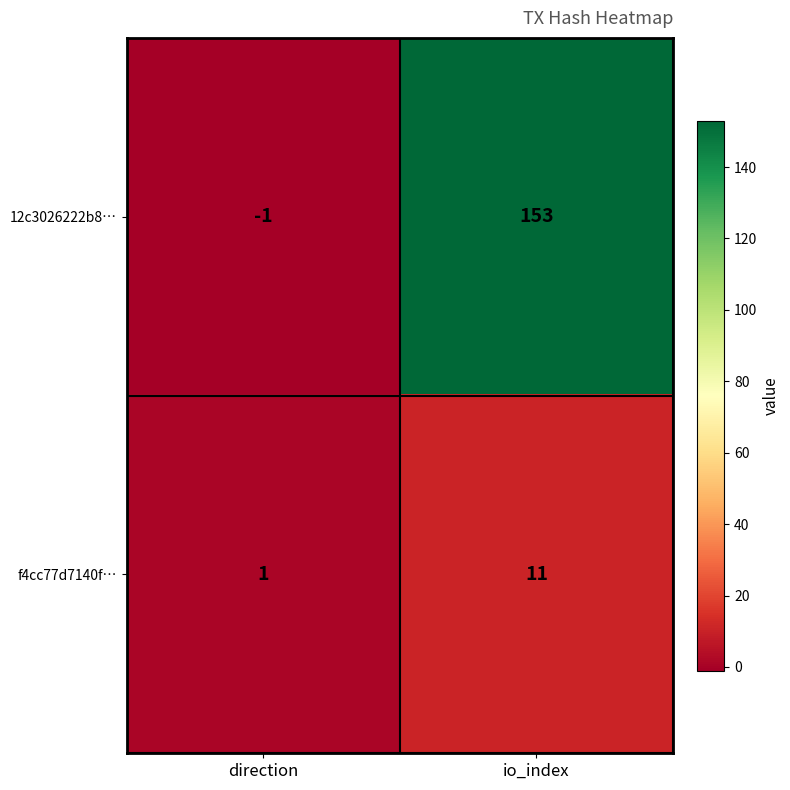

At direction, list the series in order from smallest to largest.

12c3026222b8…, f4cc77d7140f…